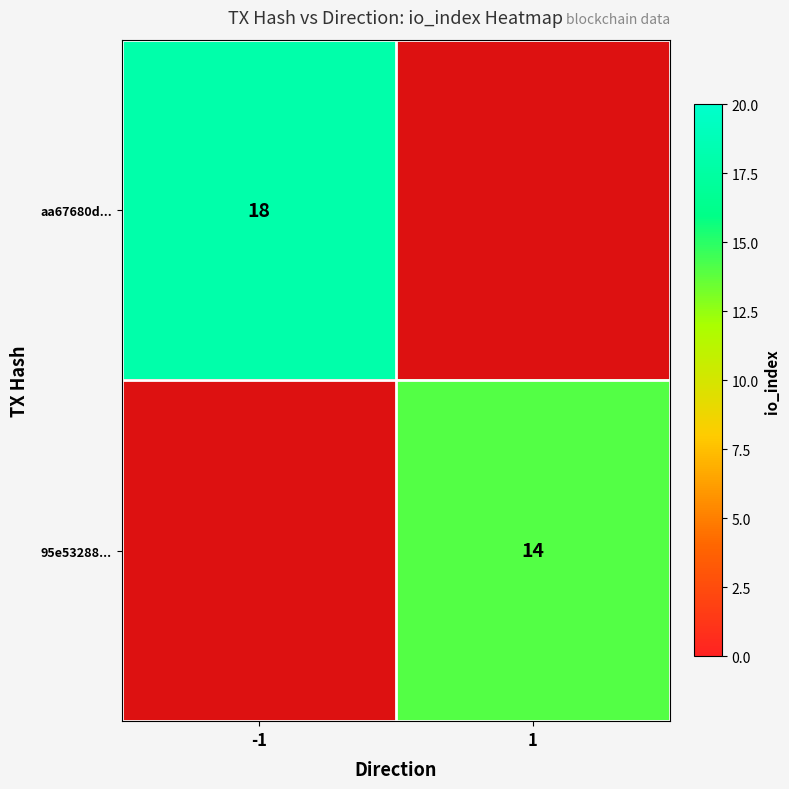

At how many categories does at least one series exceed 15?

1